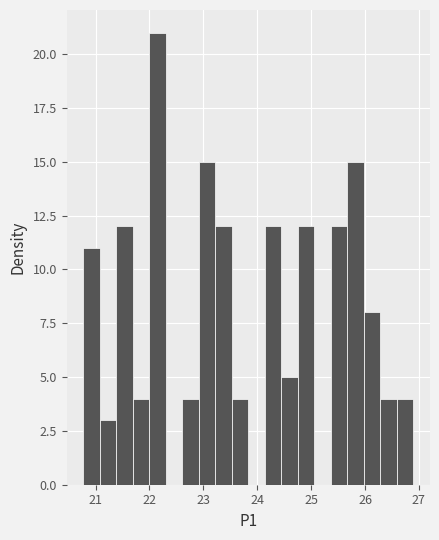

Around what value on the x-axis is the tallest bar? Give the approximate position of its centre, as read against the axis.

22.1